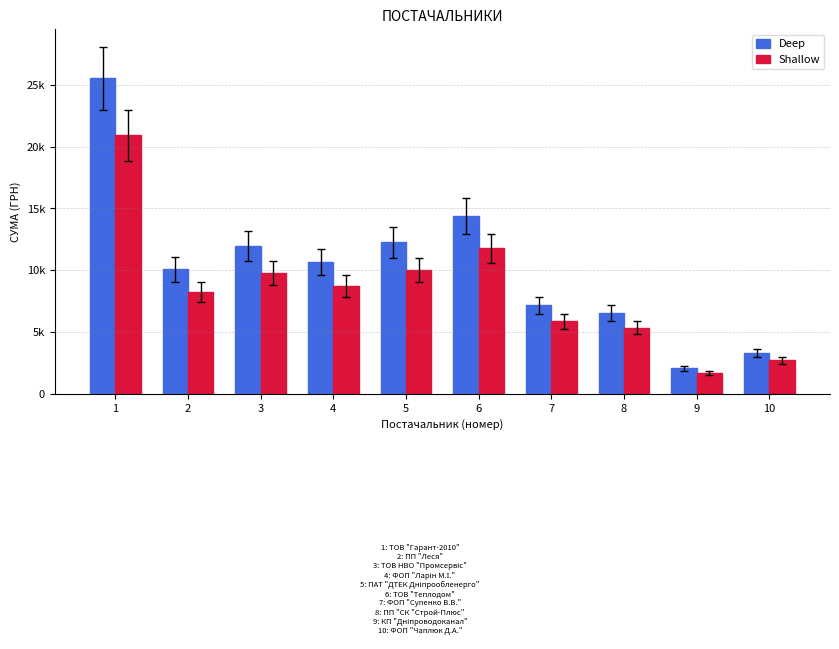

Reading right to left, extract all data points from this chart.

Deep: 3300.0	2069.8	6534.6	7150.0	14374.1	12244.7	10652.6	11969.9	10064.6	25559.1
Shallow: 2700.0	1693.5	5346.5	5850.0	11760.7	10018.4	8715.7	9793.5	8234.7	20912.0